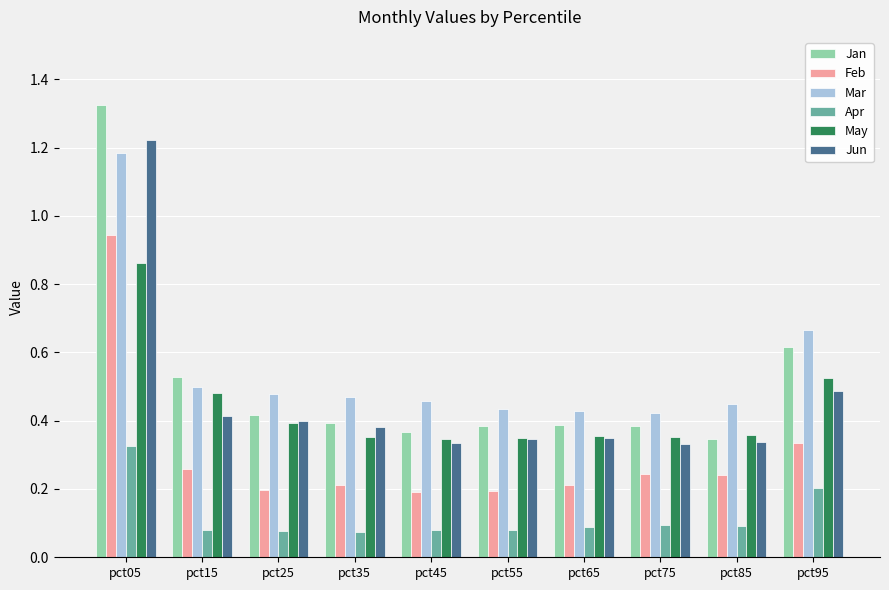

What is the sum of all May values?

4.4